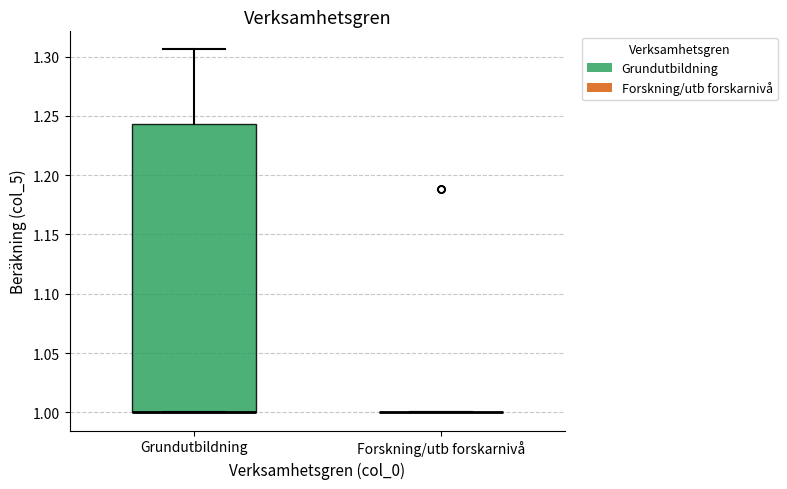

Reading left to right, transcribe this box plot: for each box, give where its median line is, the range the box spans, and where its two whiskers end, as read against the y-axis. The values are not printed on the chart, so give them approximately, as read against the axis.

Grundutbildning: median 1.000 (drawn on the box's lower edge), box 1.000 to 1.245, whiskers 1.000 to 1.305
Forskning/utb forskarnivå: box collapsed to a line at 1.000, whiskers 1.000 to 1.000